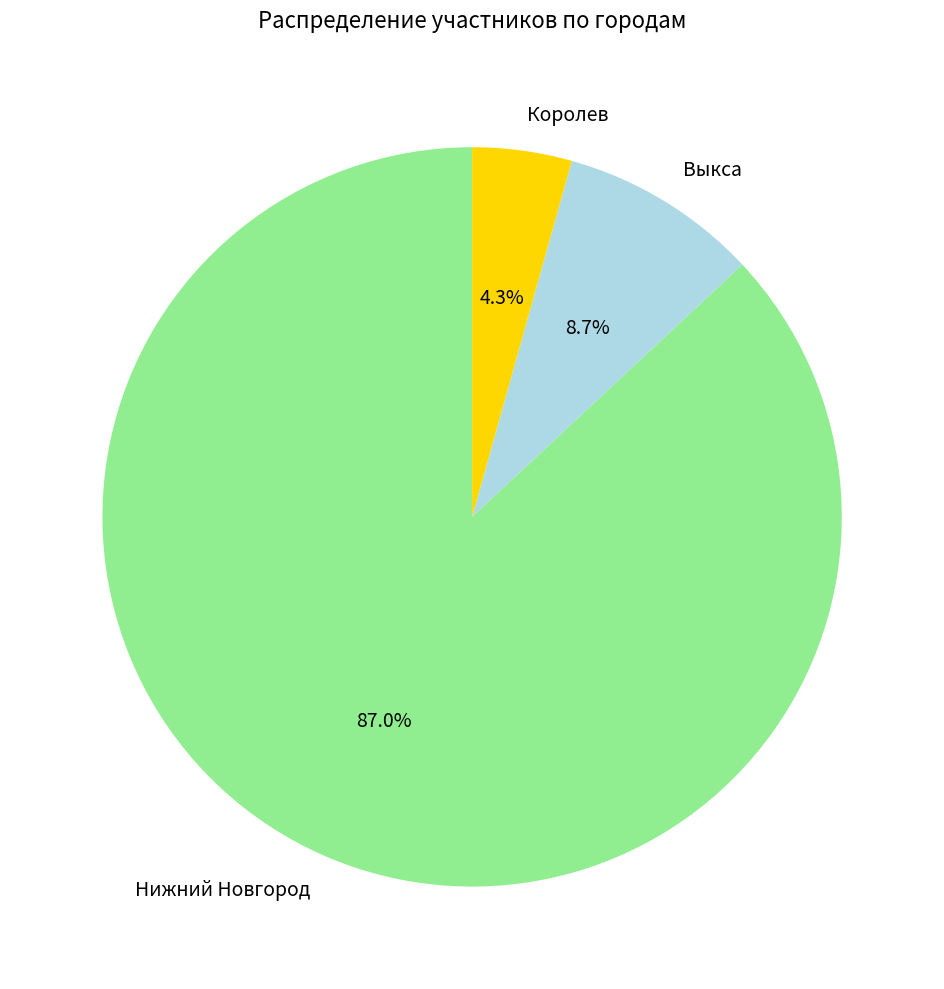

Is Нижний Новгород the majority of the pie?

Yes